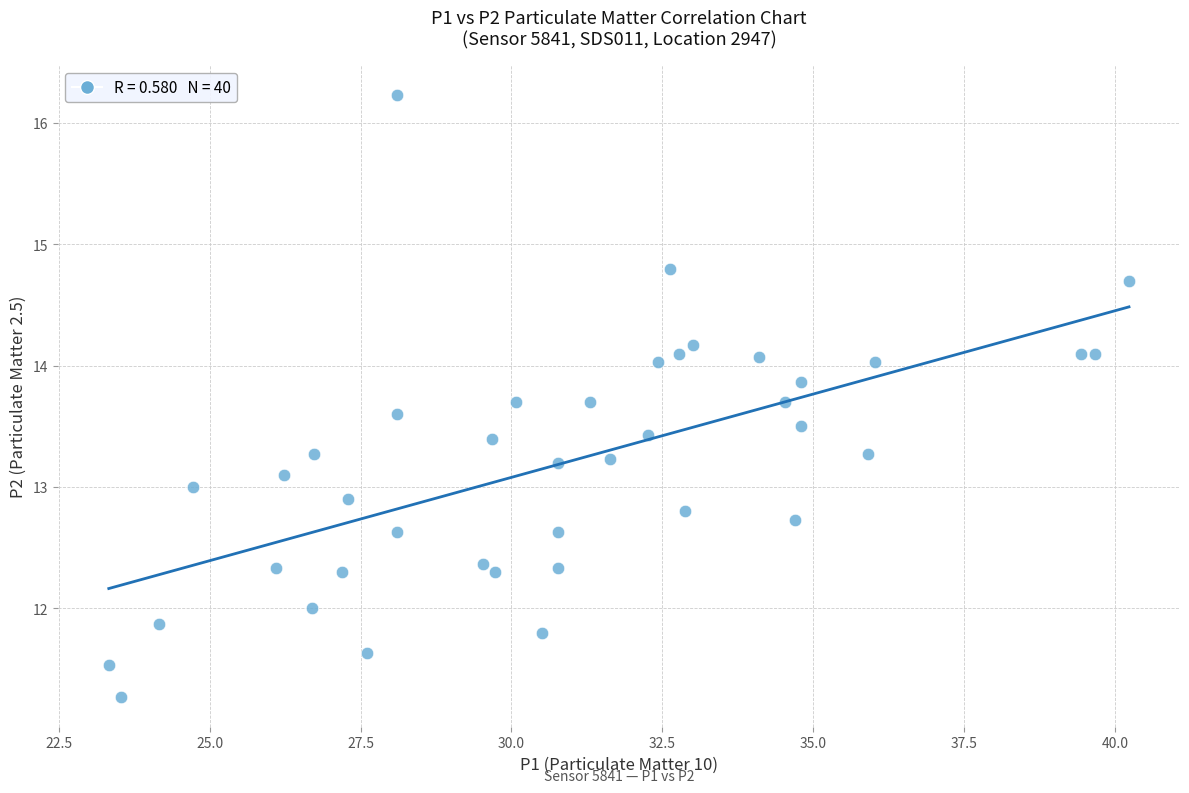

What is the range of X values (max minus min)?

16.9